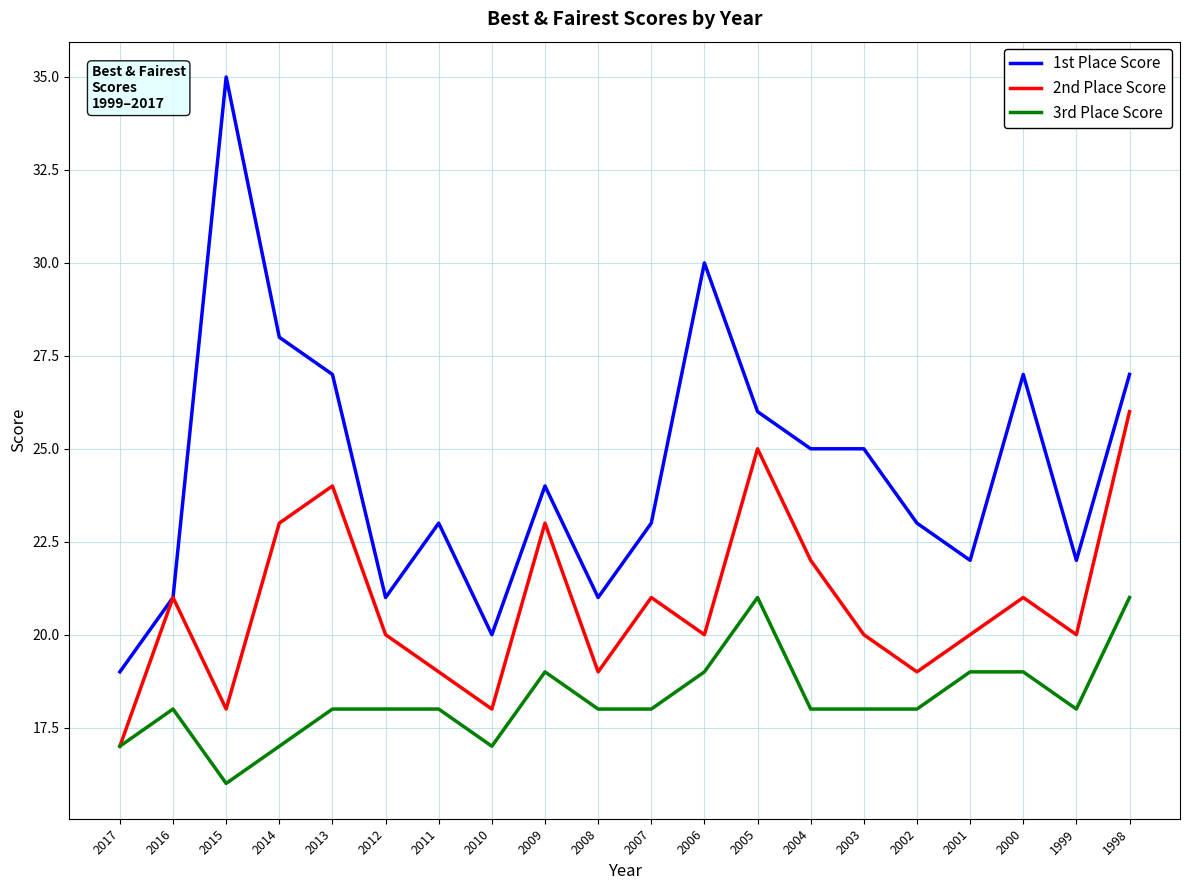

What is the highest value of the 2nd Place Score series?

26